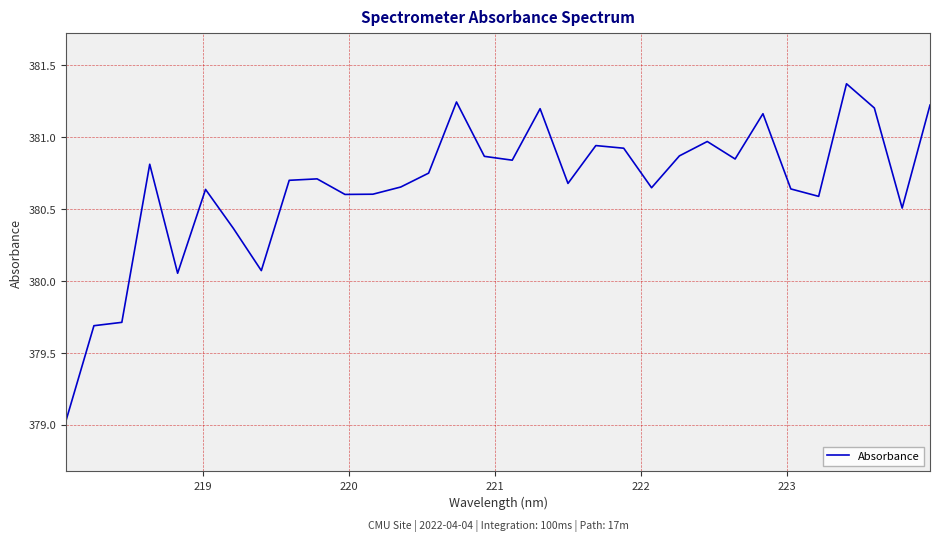

What is the difference between the maximum and minimum values?

2.3